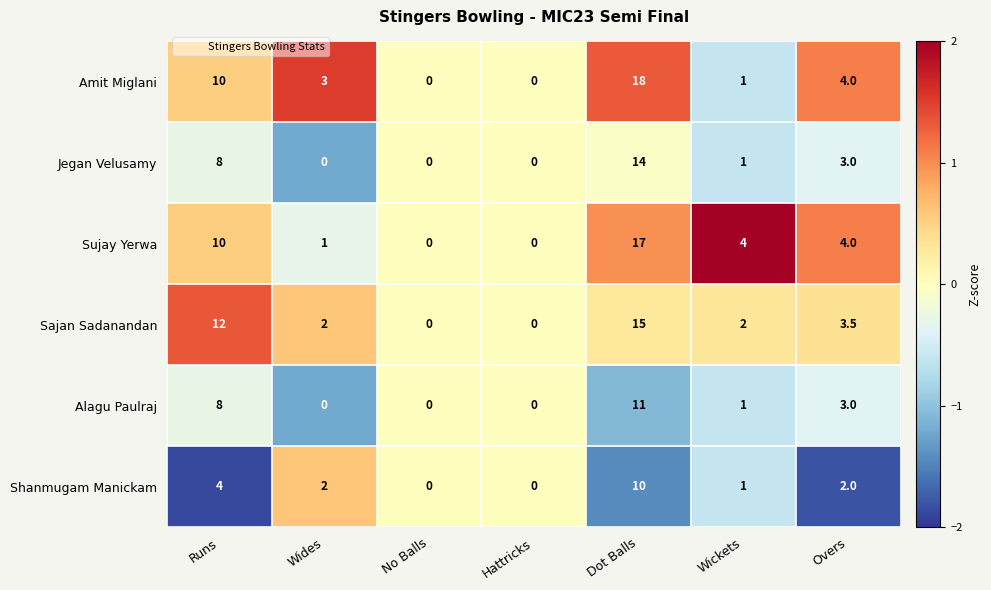

How many categories are shown in the chart?

7